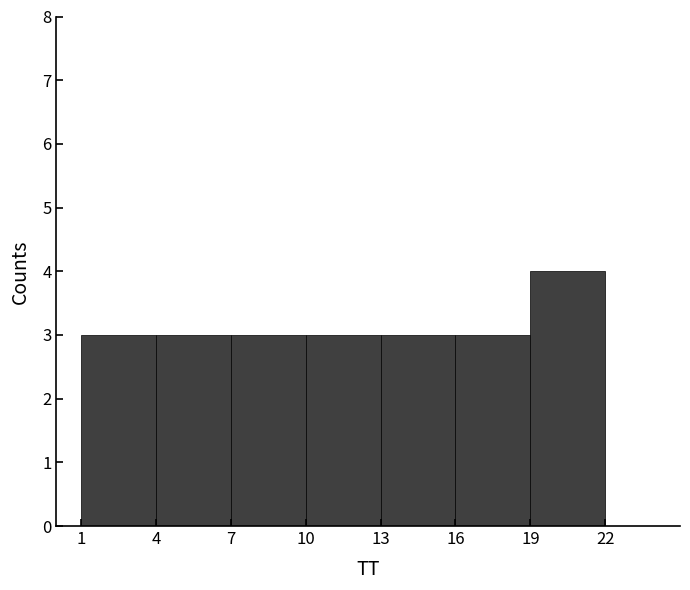

Reading left to right, list every bar in this chart as the range it spans on the x-axis followed by its height. The values are not printed on the chart, so give them approximately, as read against the axis.

1 to 4: 3
4 to 7: 3
7 to 10: 3
10 to 13: 3
13 to 16: 3
16 to 19: 3
19 to 22: 4